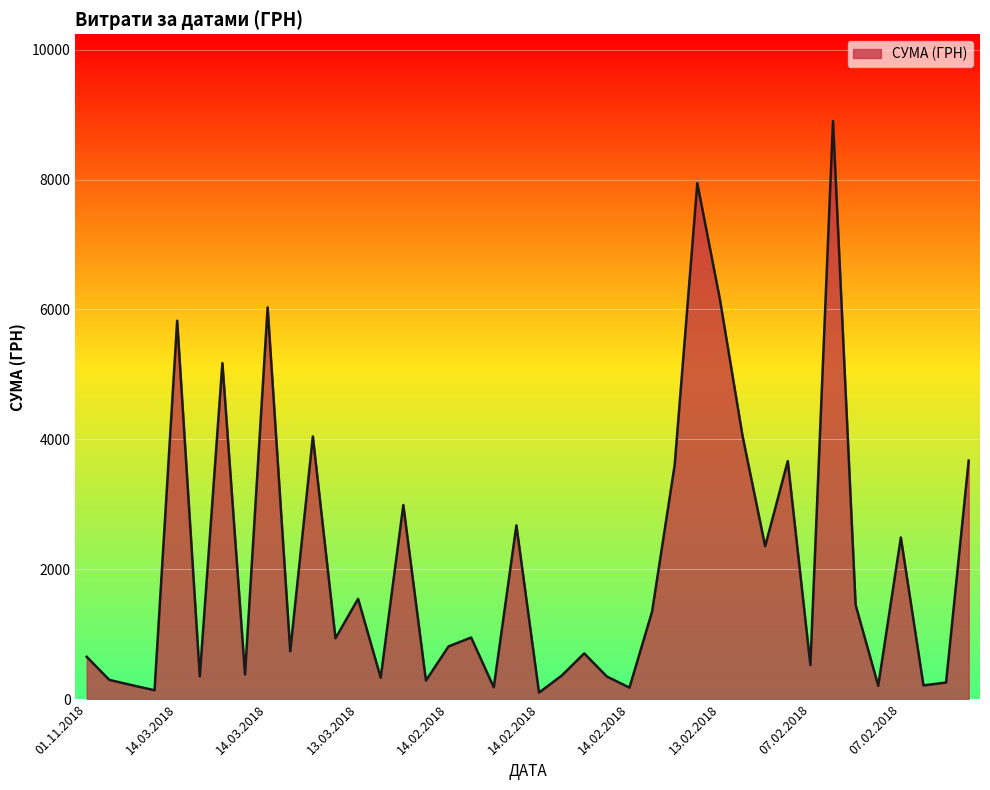

What is the greatest value displayed?

8903.7